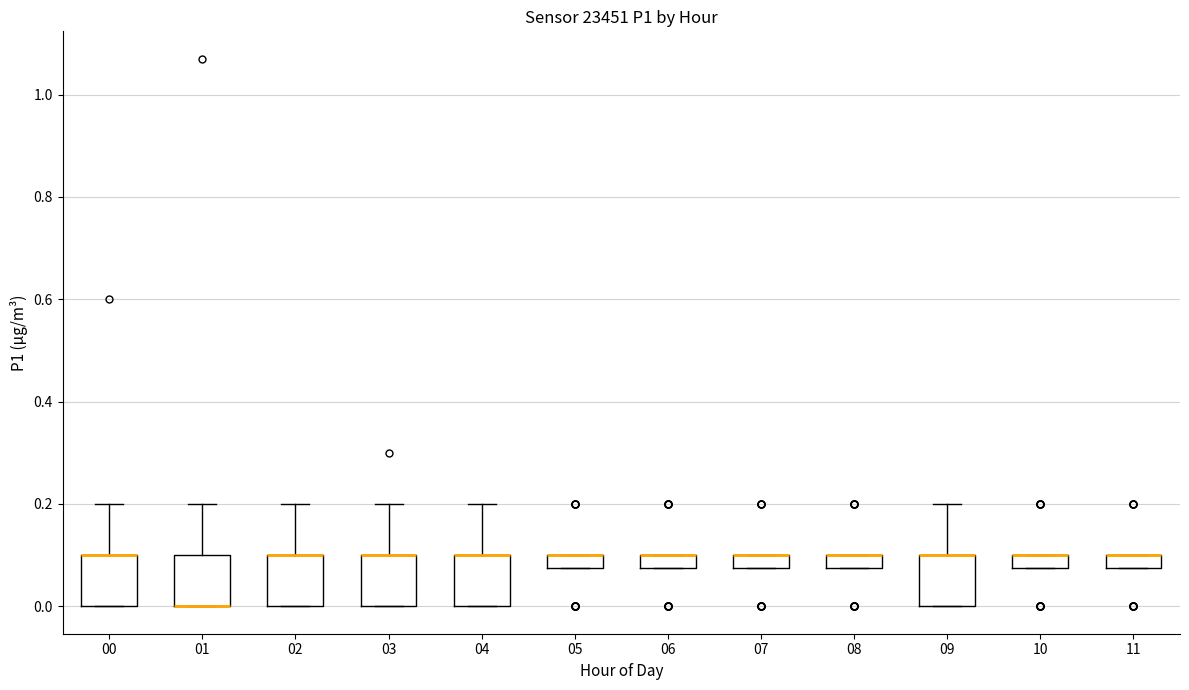

Where is the lower edge of the box at x = 02 on the y-axis? The values are not printed on the chart, so give them approximately, as read against the axis.

0.00